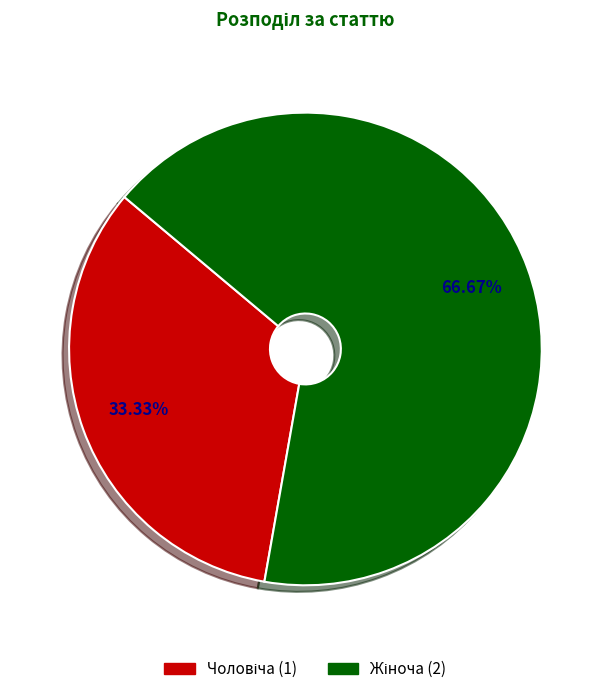

Is there a majority slice in this chart?

Yes